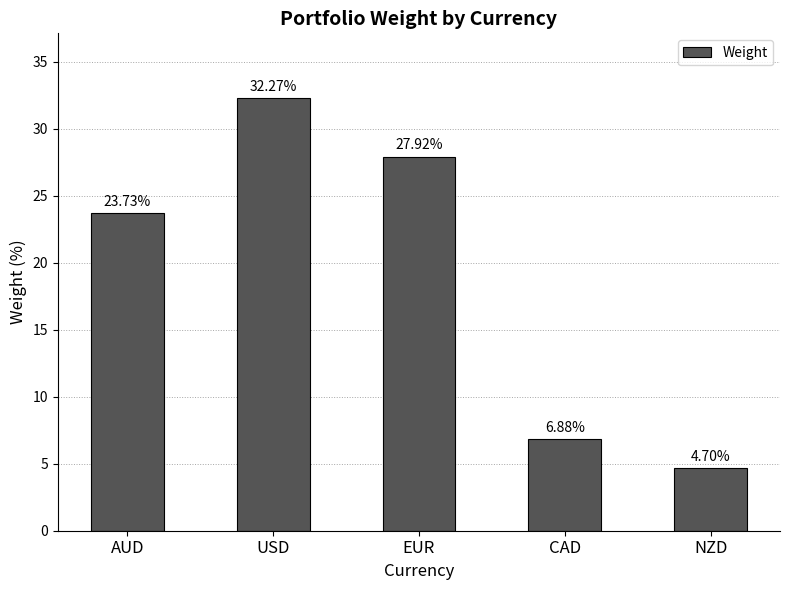

Does the chart contain stacked bars?

No